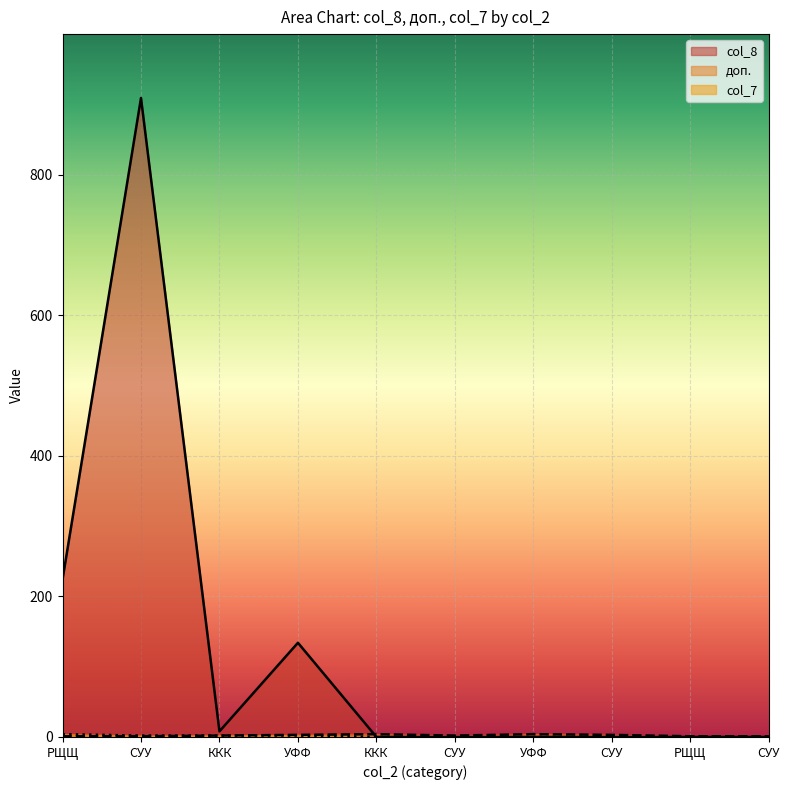

What is the label of the 9th point from the right?

СУУ